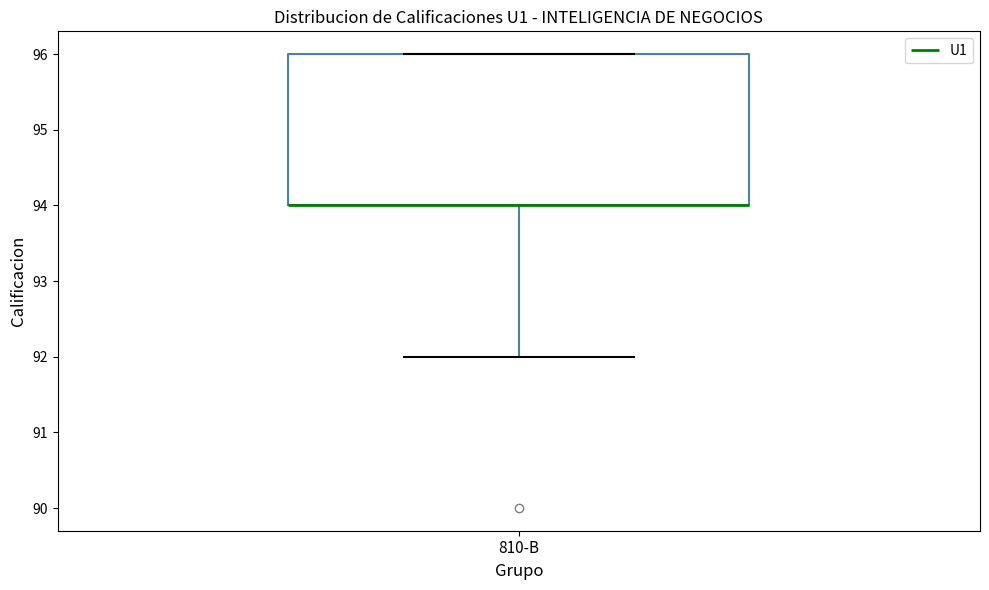

Read this box plot against the y-axis: the position of the median line, the range covered by the box, and the ends of both whiskers. The values are not printed on the chart, so give them approximately, as read against the axis.

median 94 (drawn on the box's lower edge), box 94 to 96, whiskers 92 to 96